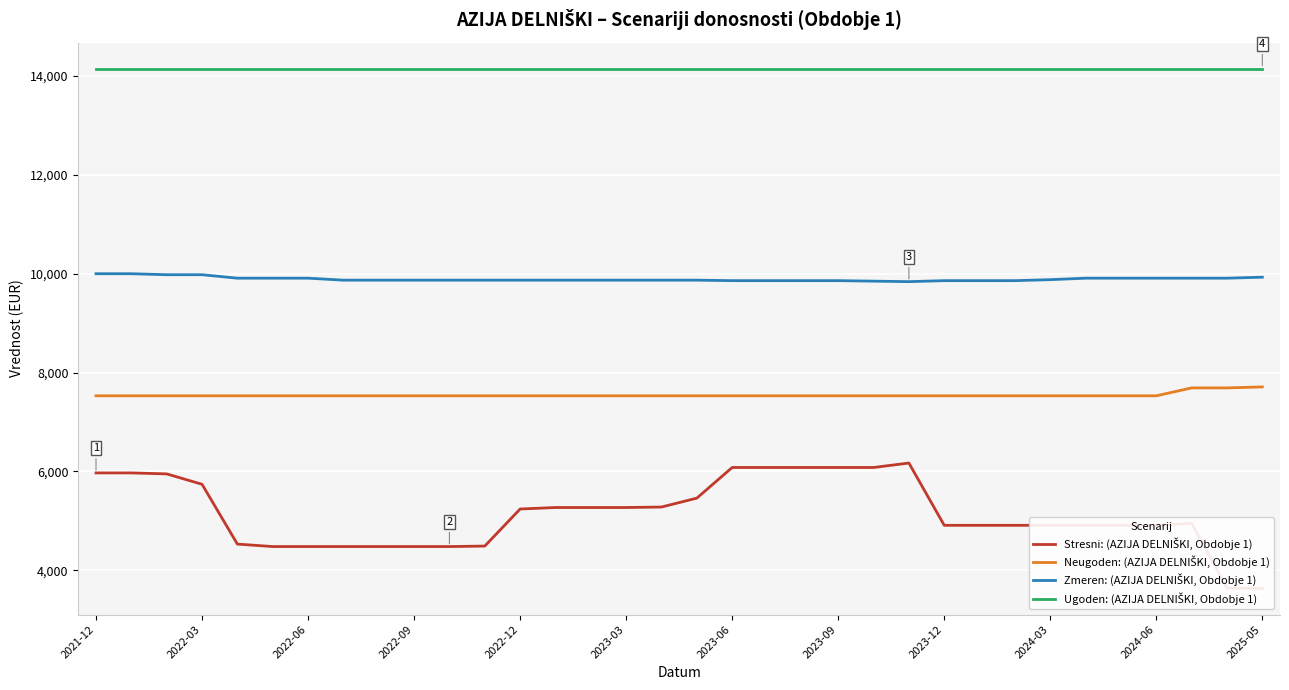

Is this an area chart (filled region under the line)?

No